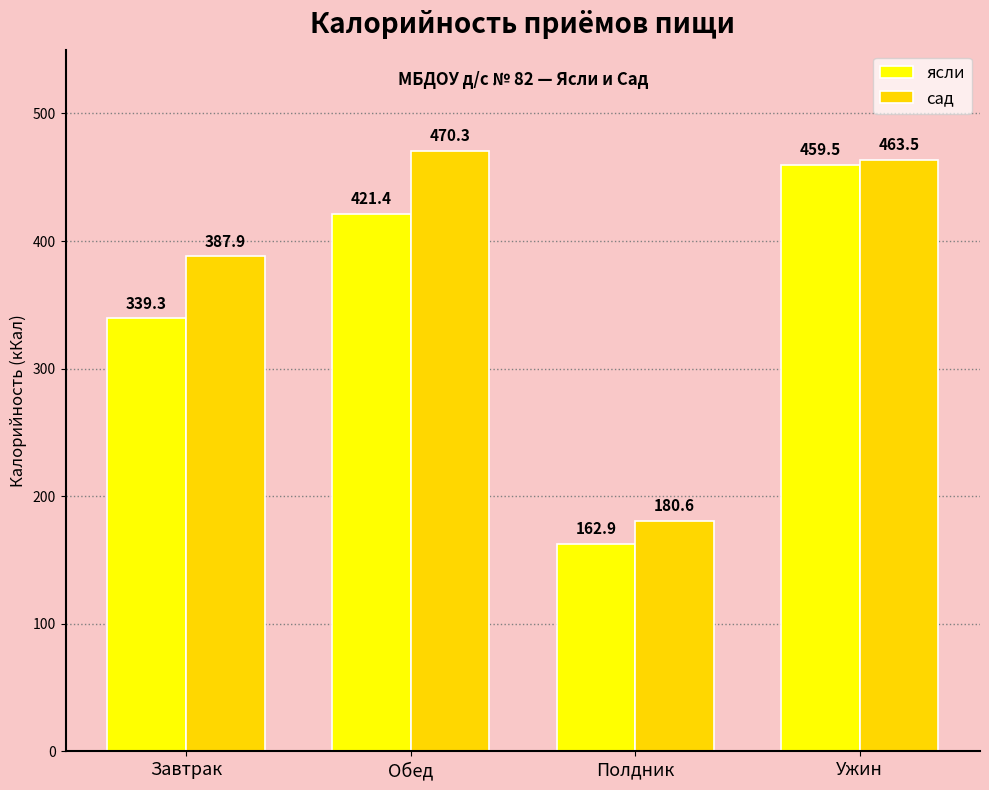

Which category has the highest value in the ясли series?

Ужин